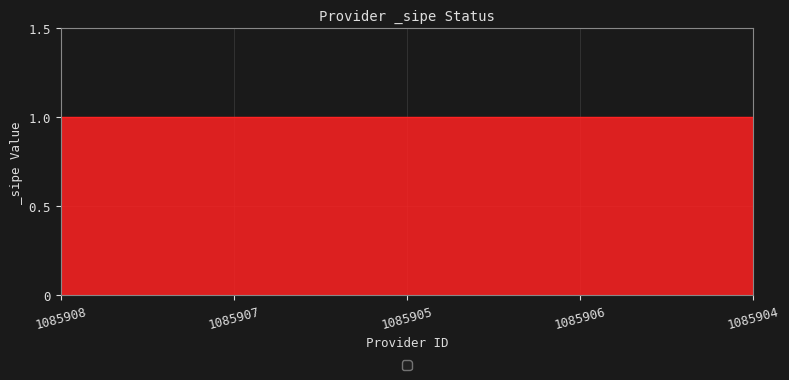

True or false: the data shows 1 at 1085908.

True